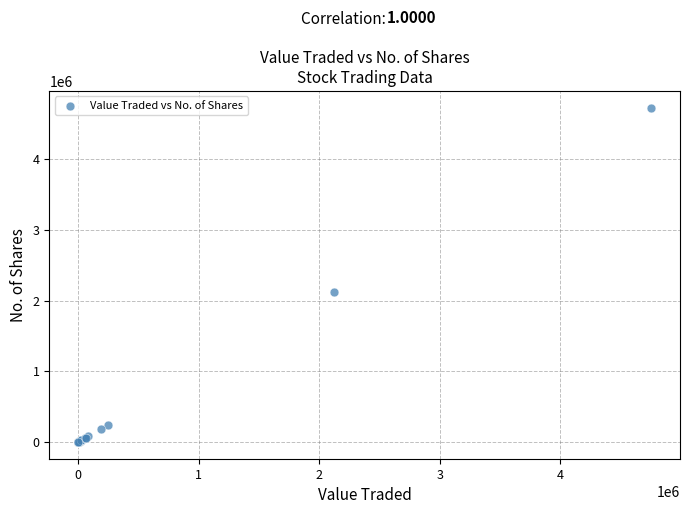

What Y value in the scatter plot is closest to 2363045?

2120722